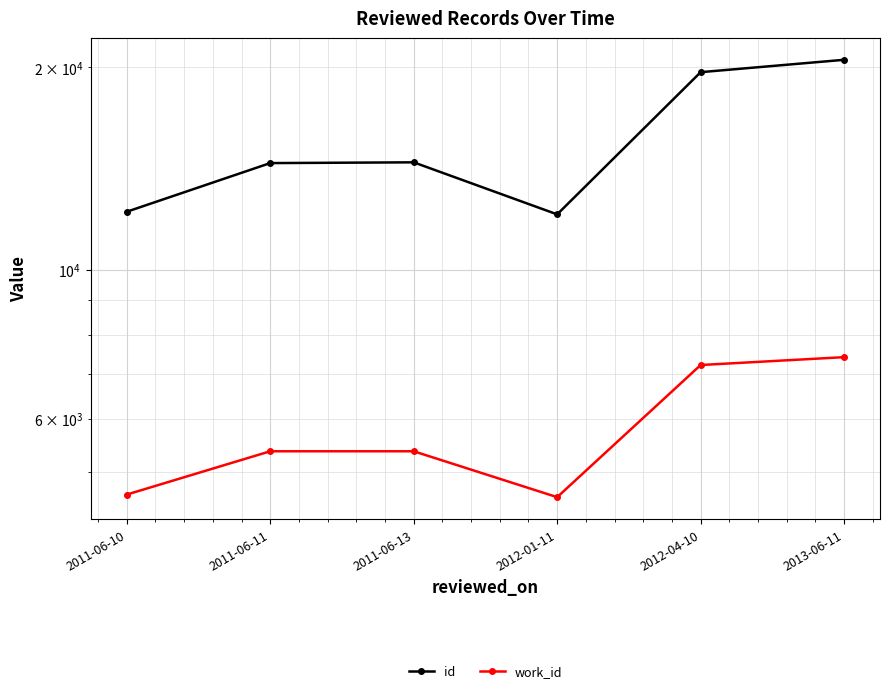

In id, how many points are higher than both neighbors (excluding endpoints)?

1